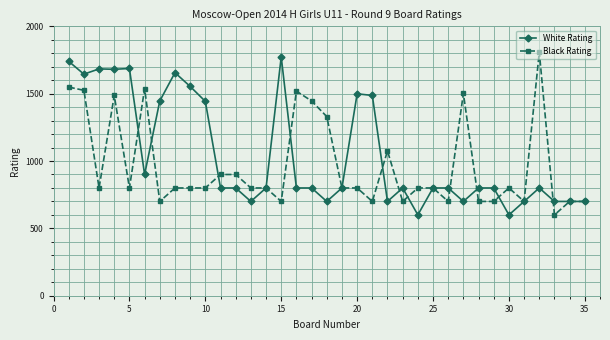

What is the maximum value shown in the chart?

1809